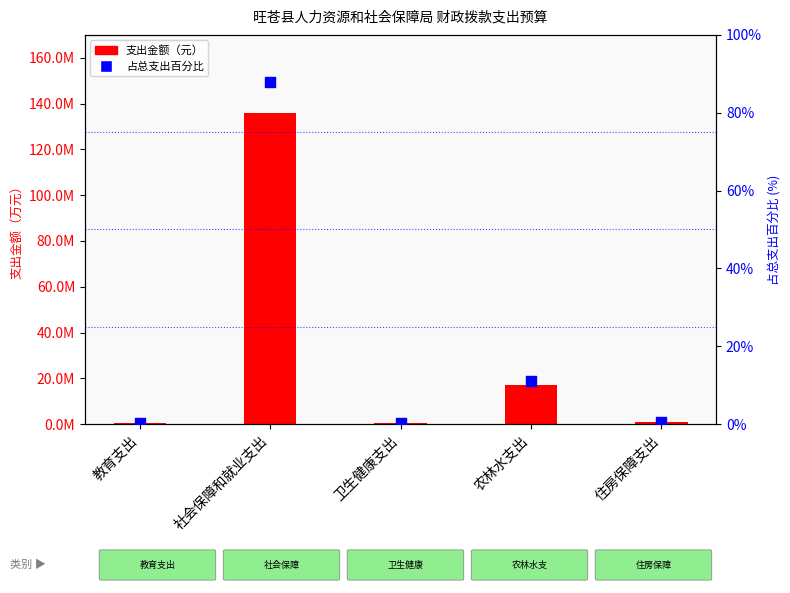

Which series has the widest spread of Y values?

合计（元）